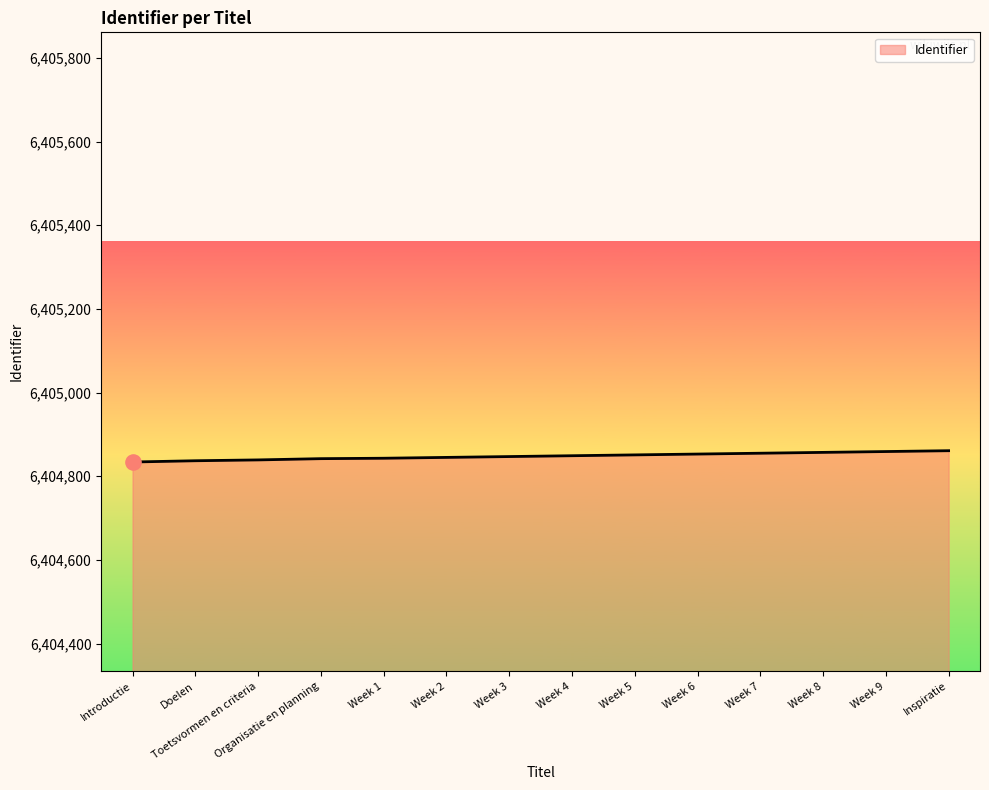

Approximately how many times larger is the value at Week 7 compared to Organisatie en planning?

1.0